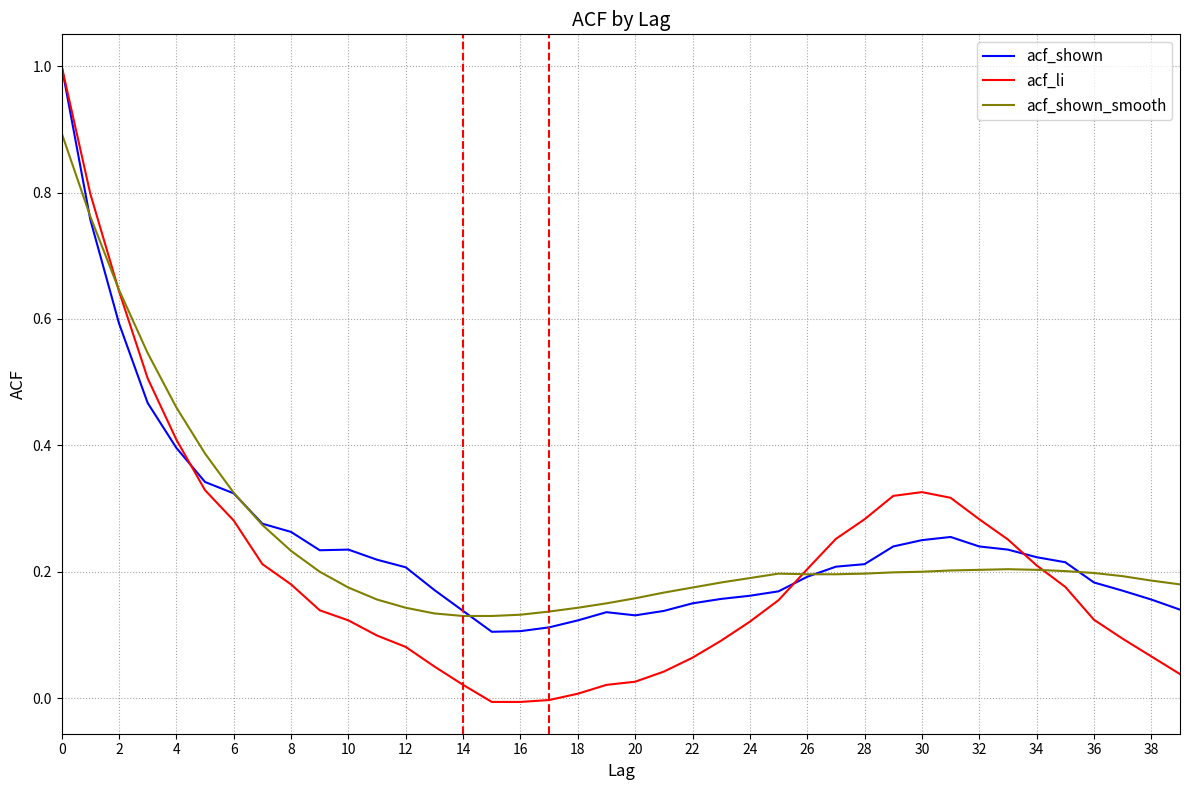

What is the maximum value shown in the chart?

1.0